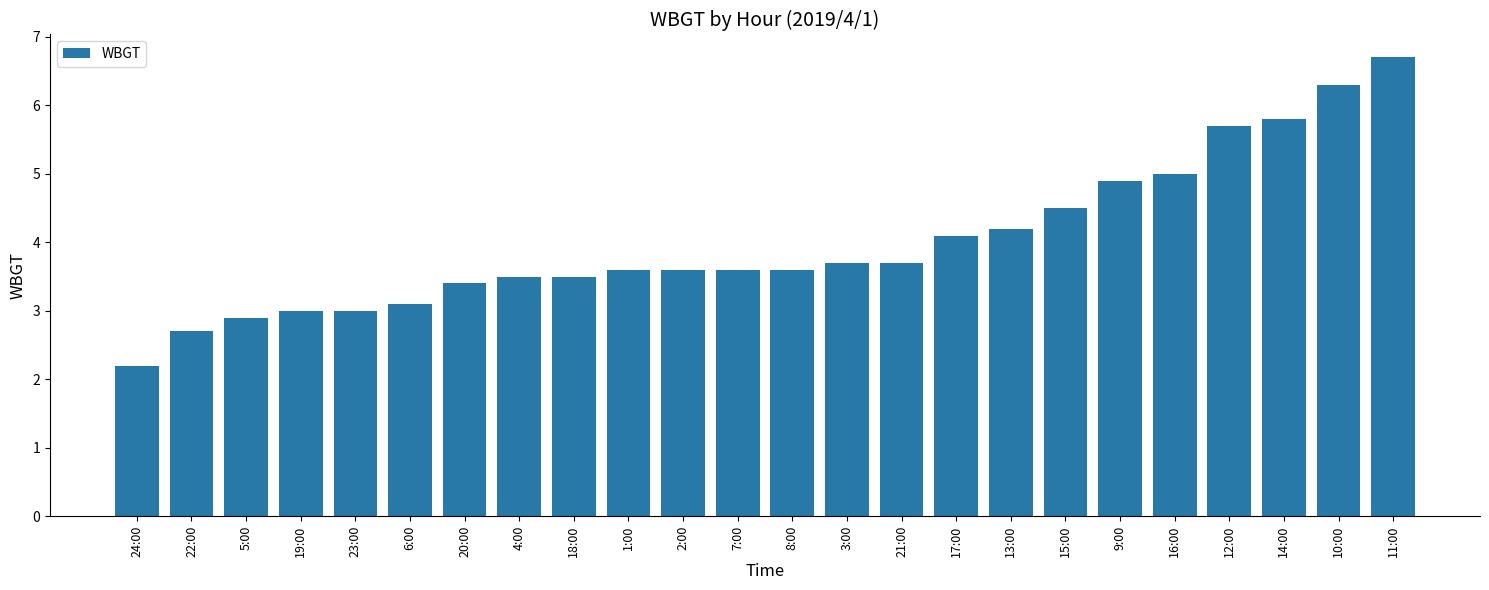

What is the approximate value at 15:00?

4.5